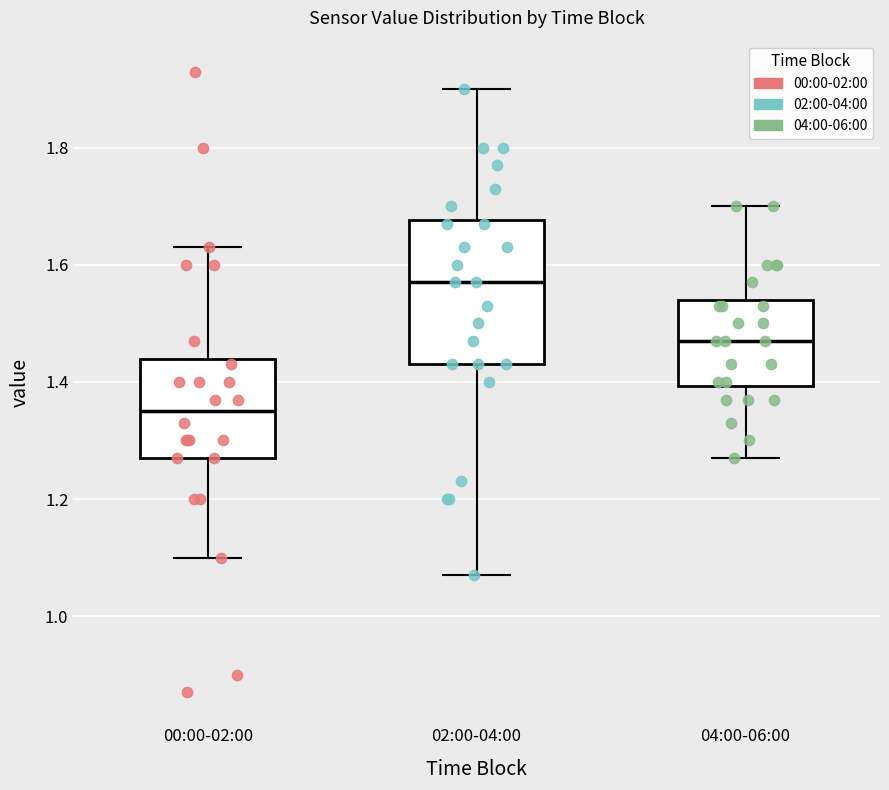

Where is the upper edge of the box for 00:00-02:00 on the y-axis? The values are not printed on the chart, so give them approximately, as read against the axis.

1.44